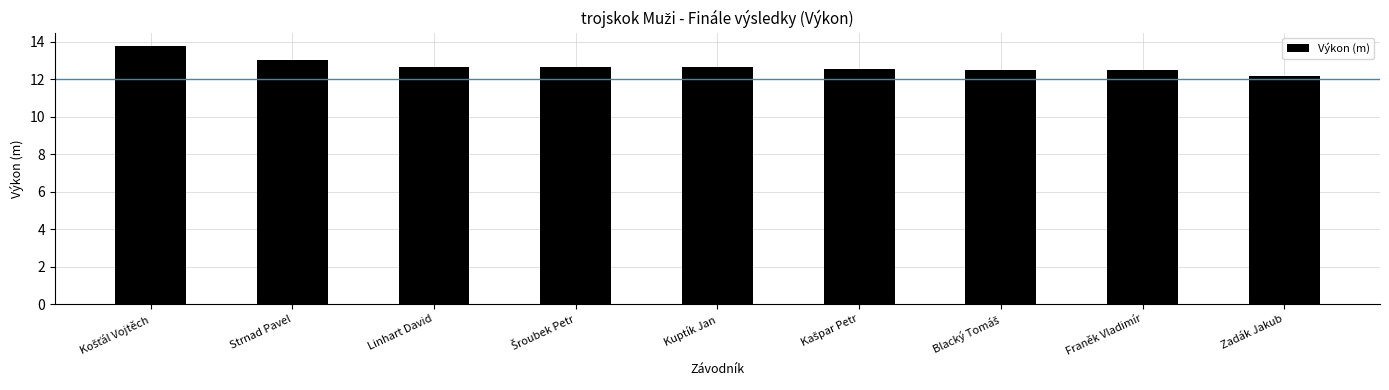

The value at Zadák Jakub is 12.2. True or false?

True